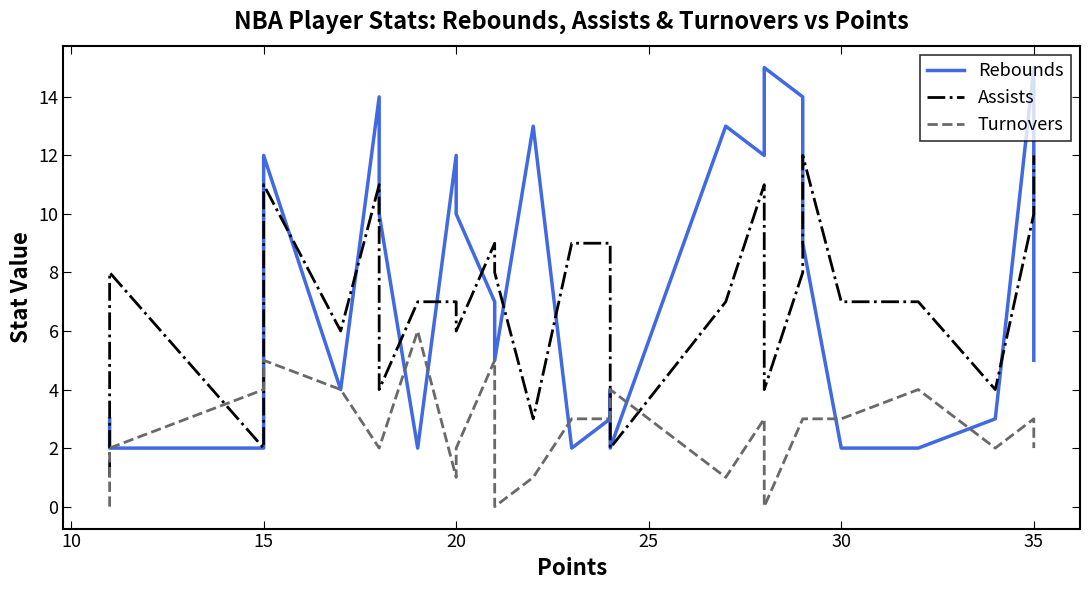

Which series has the largest range (max minus min)?

Rebounds